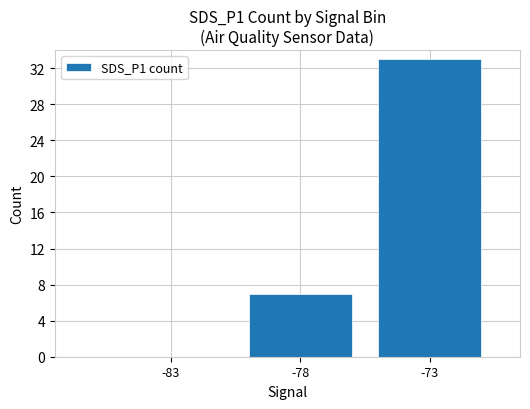

True or false: the data shows 0 at -83.

True